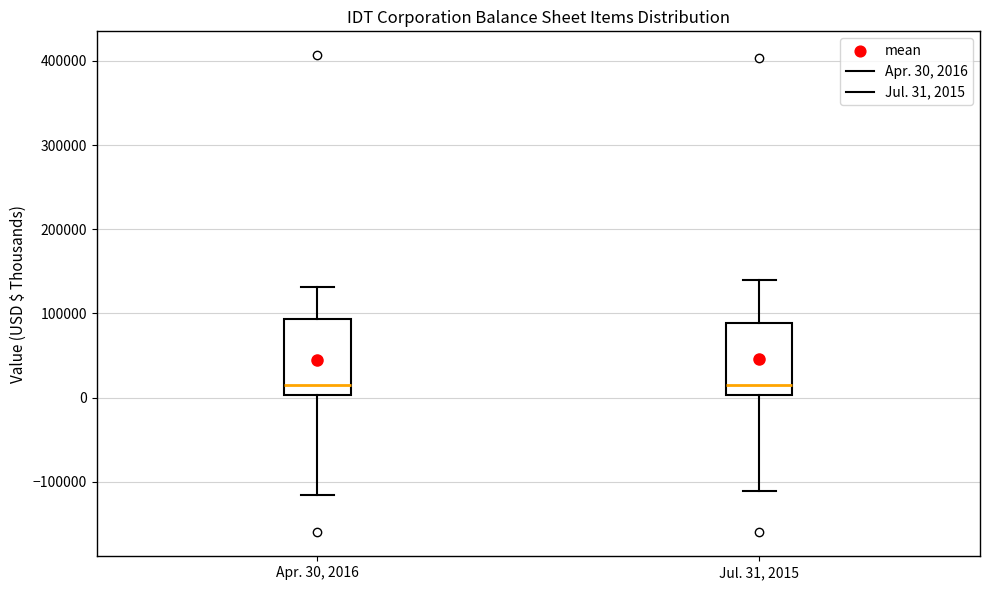

Reading left to right, read every box against the y-axis: the position of its median line, the range the box covers, and the ends of its whiskers. The values are not printed on the chart, so give them approximately, as read against the axis.

Apr. 30, 2016: median 10000, box 0 to 90000, whiskers -120000 to 130000
Jul. 31, 2015: median 10000, box 0 to 90000, whiskers -110000 to 140000